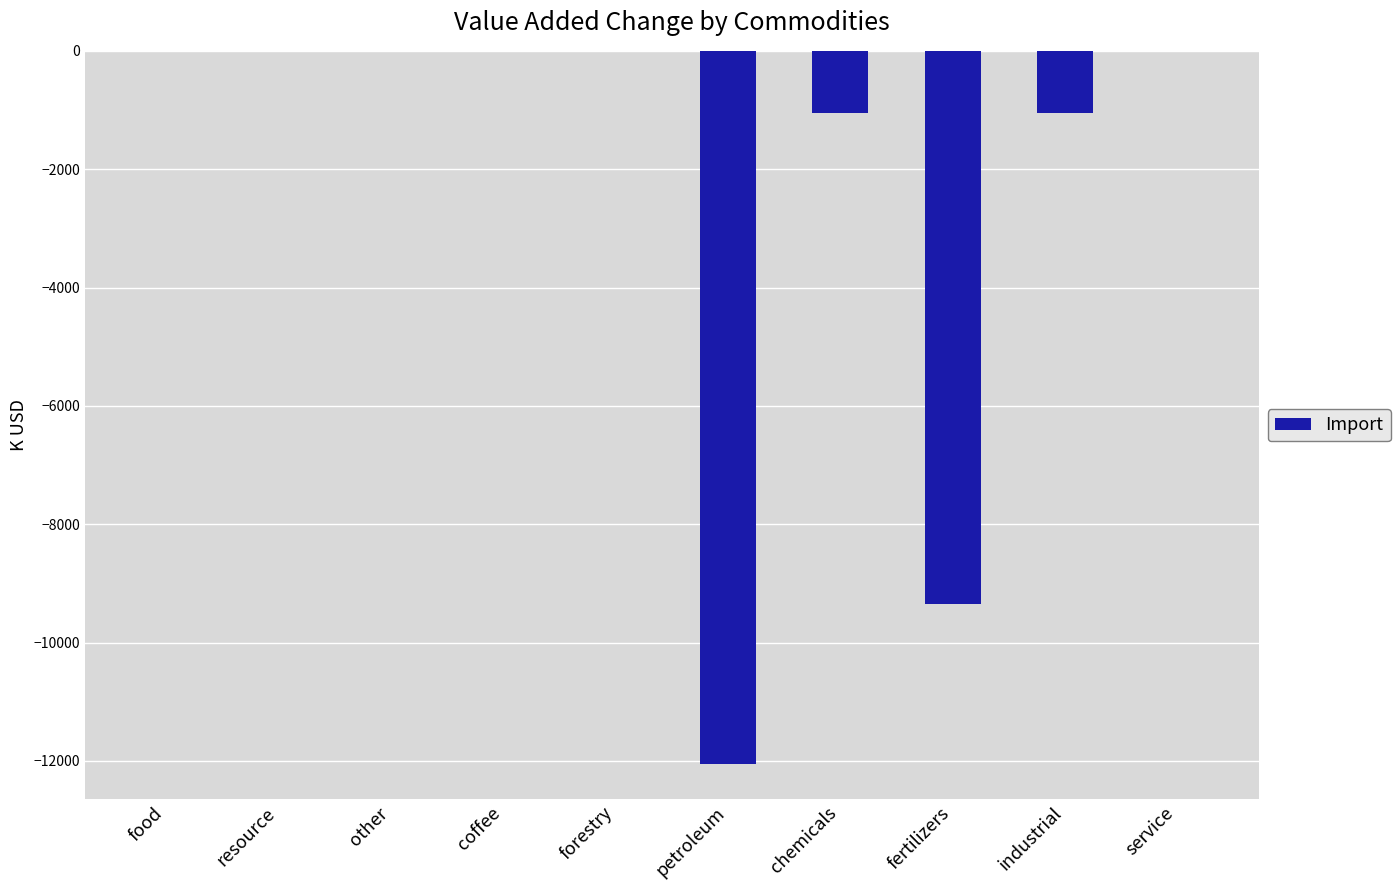

The chart shows a value of -12243.0 at fertilizers. True or false?

False